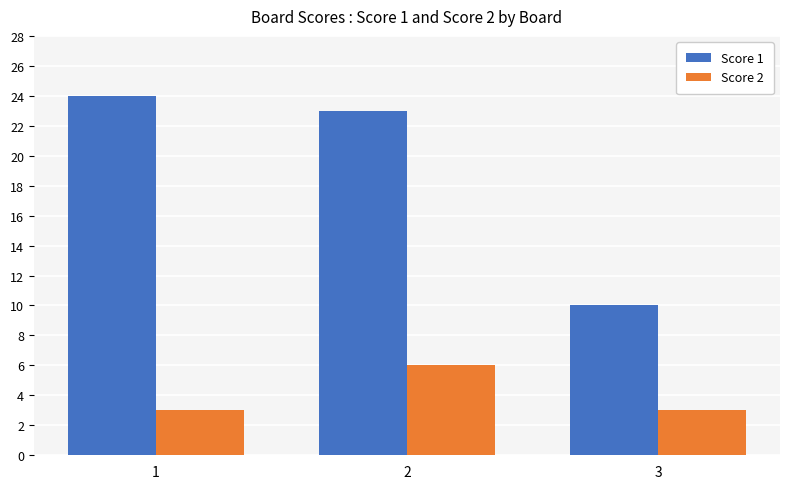

What is the highest value of the Score 2 series?

6